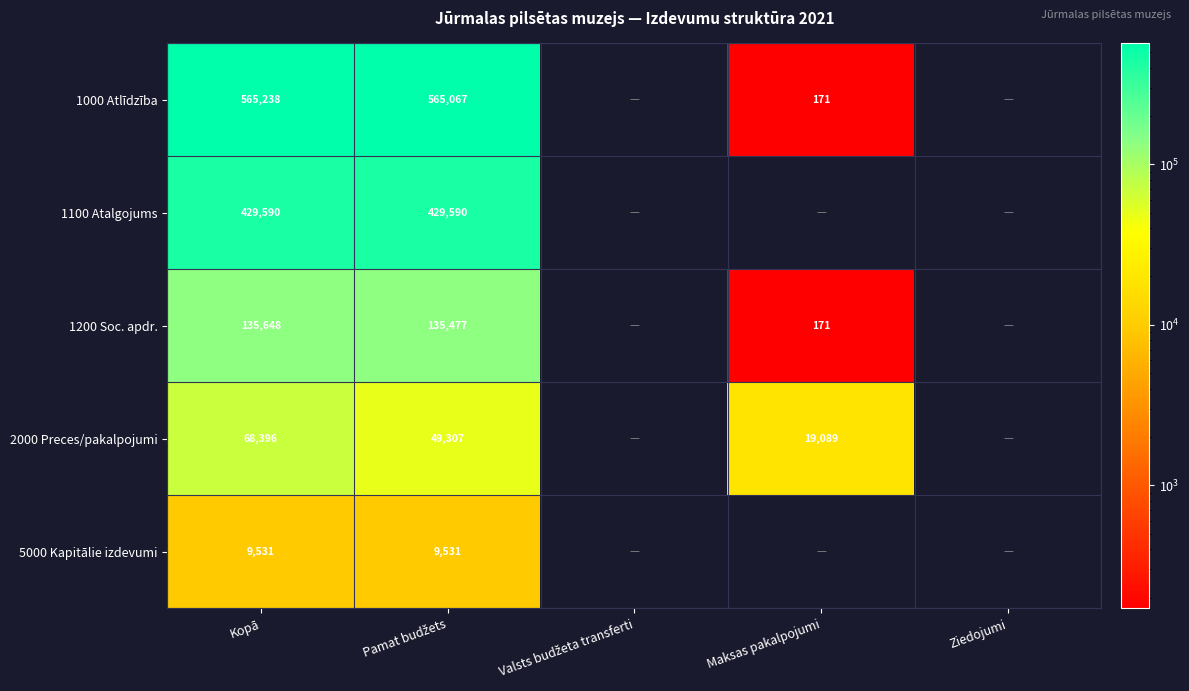

What is the spread (max minus min) of values at Kopā?

555707